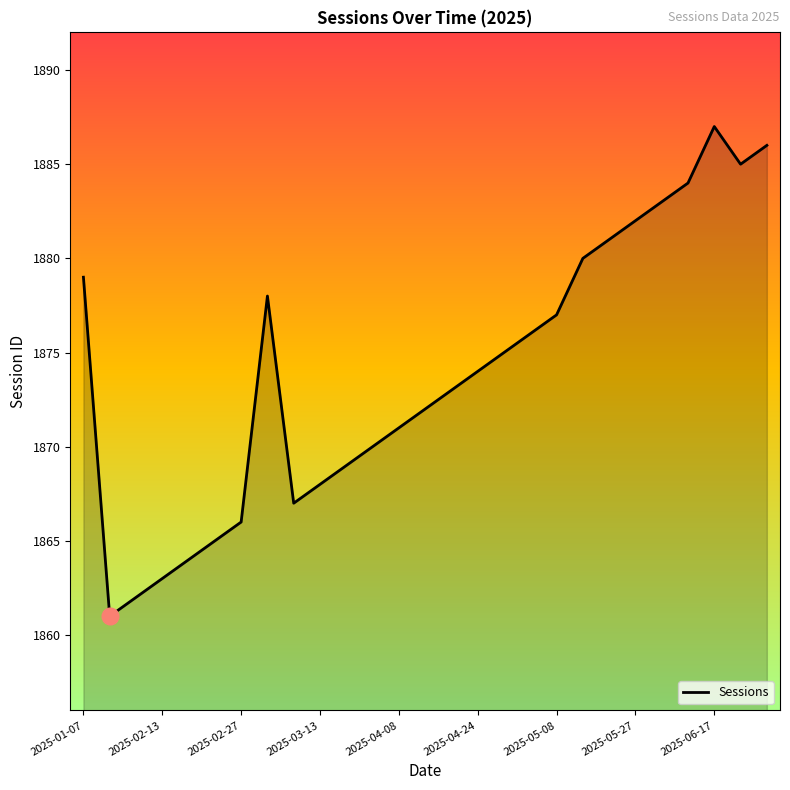

What is the smallest value displayed?

1861